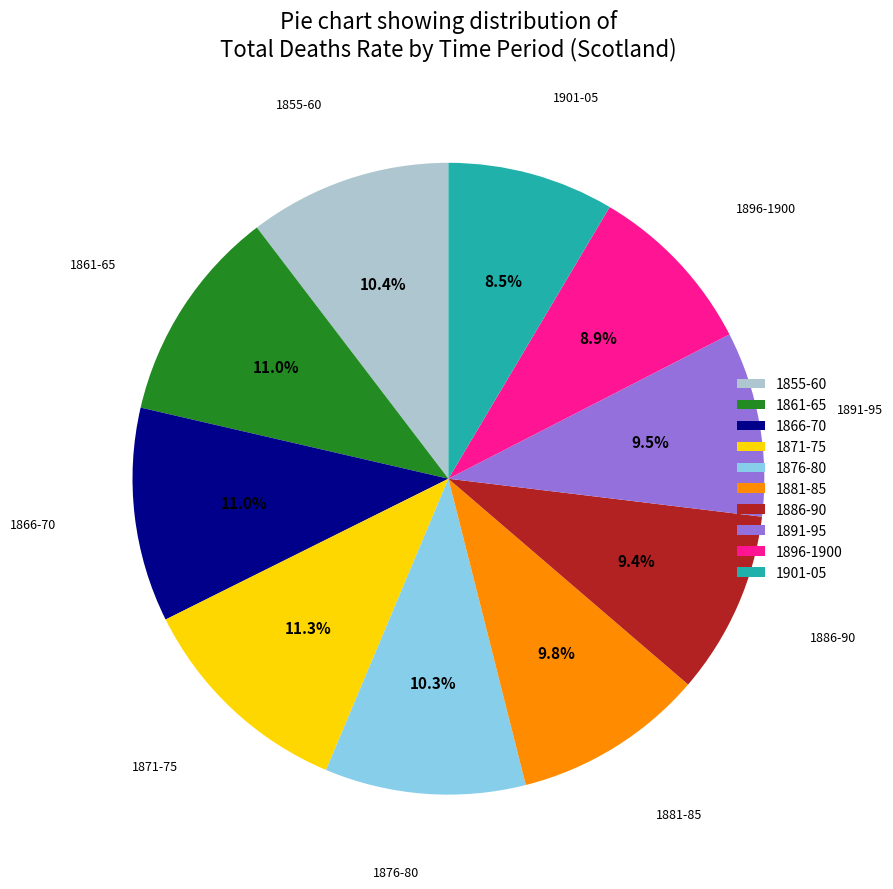

Is there any slice that represents more than half of the pie?

No